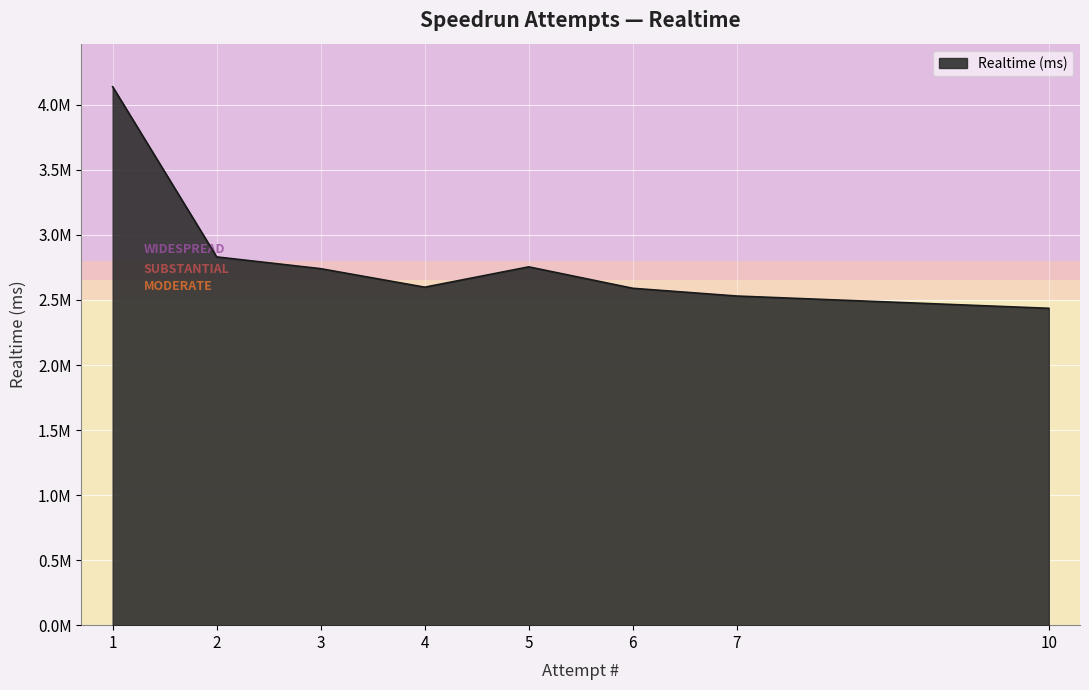

Does the chart have visible grid lines?

Yes